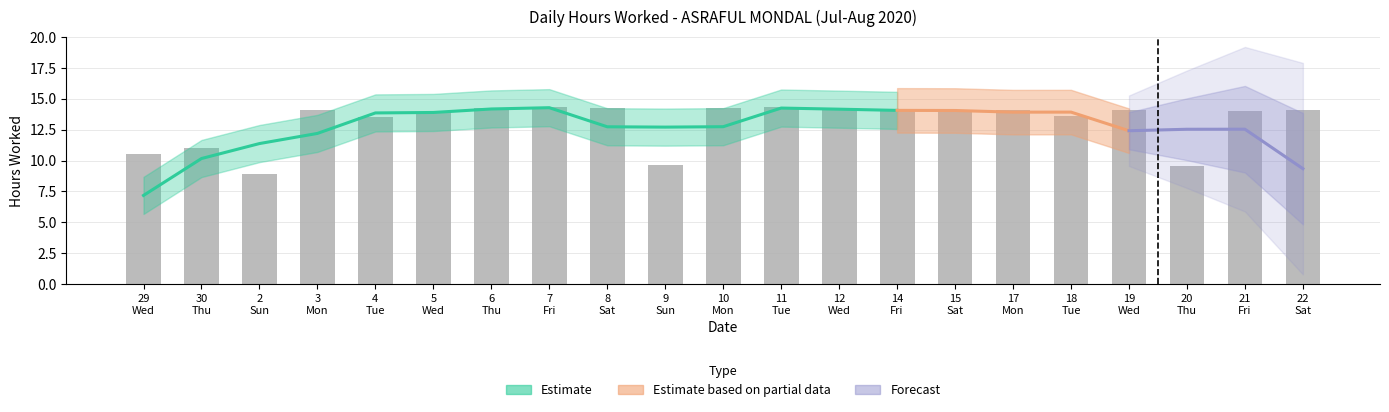

Reading left to right, list all the values displayed in this chart.

10.5	11.1	8.9	14.1	13.5	13.9	14.2	14.4	14.2	9.6	14.3	14.3	14.1	14.0	14.0	14.1	13.6	14.1	9.6	14.0	14.1